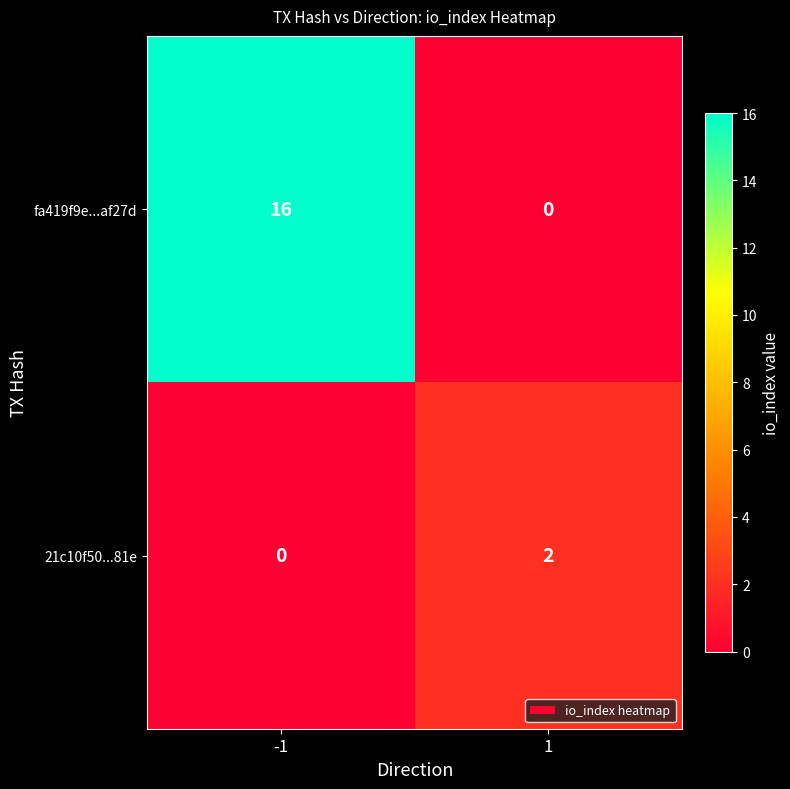

What is the maximum value shown in the chart?

16